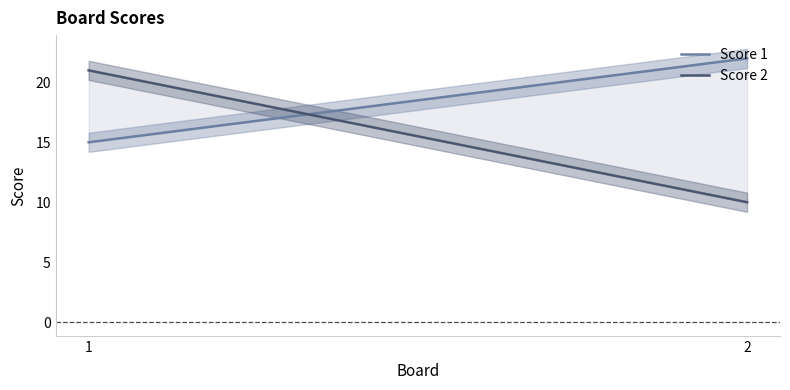

The Score 1 series shows 9 at 1. True or false?

False